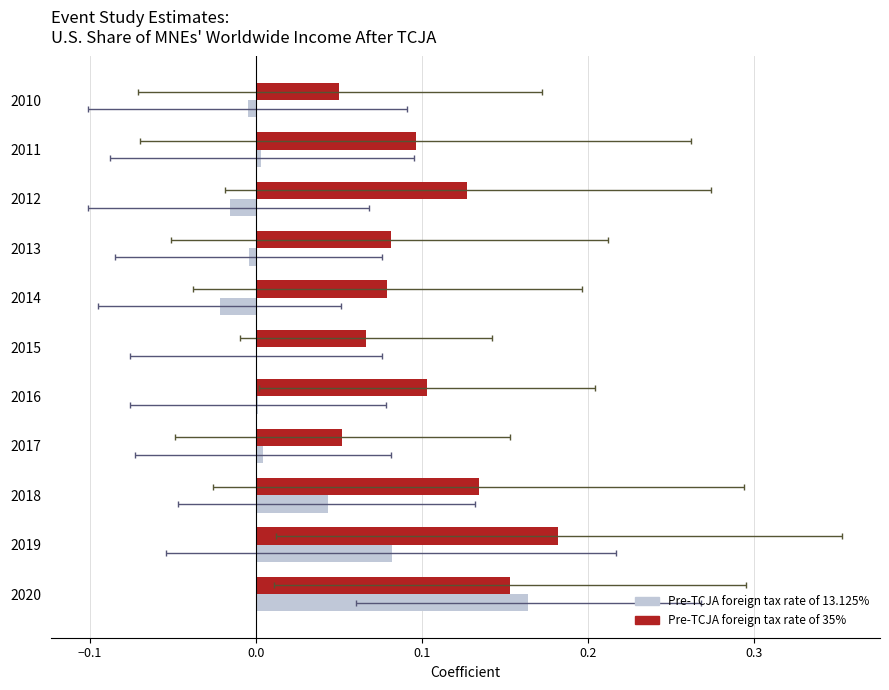

Reading left to right, transcribe all the data shown in this chart.

Pre-TCJA foreign tax rate of 13.125%: -0.0	0.0	-0.0	-0.0	-0.0	0.0	0.0	0.0	0.0	0.1	0.2
Pre-TCJA foreign tax rate of 35%: 0.1	0.1	0.1	0.1	0.1	0.1	0.1	0.1	0.1	0.2	0.2